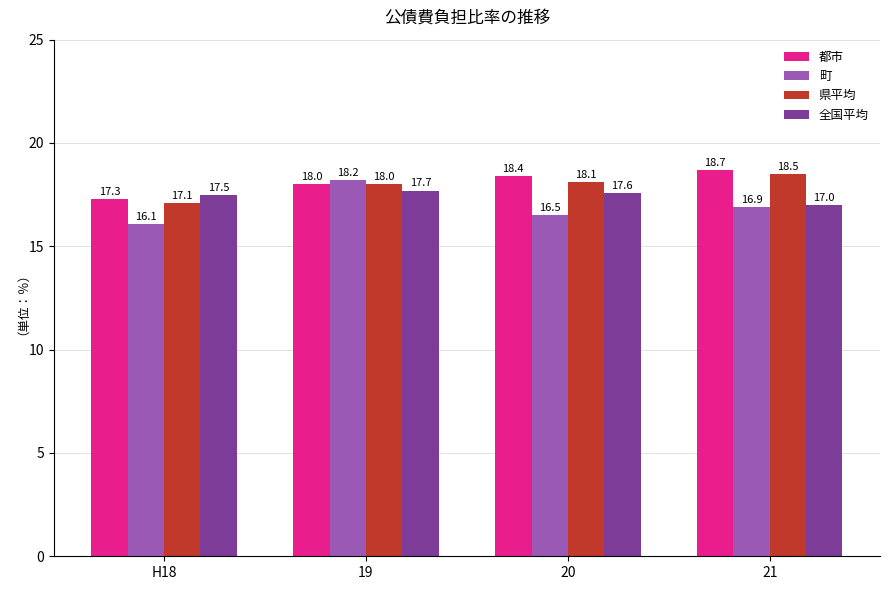

Is the value of 都市 at H18 greater than the value of 県平均 at 20?

No